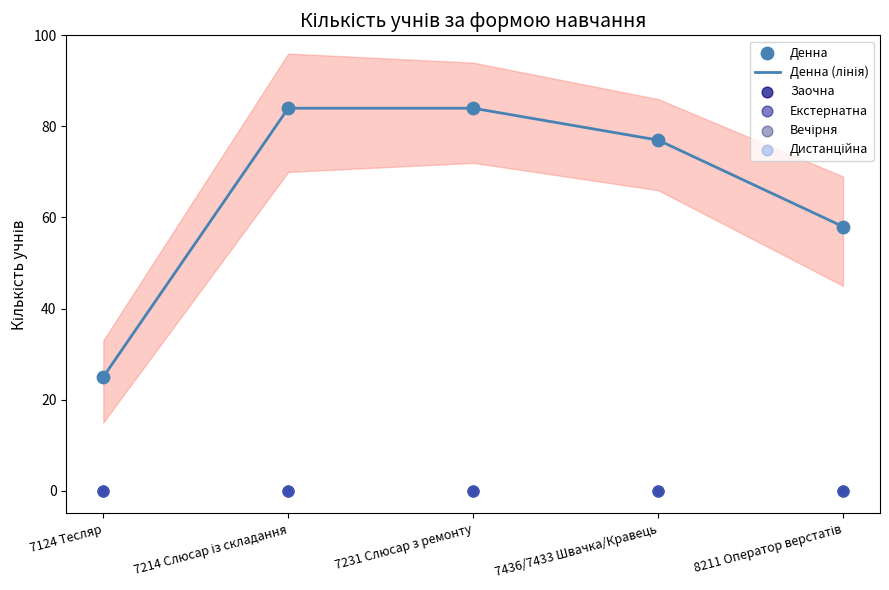

Which series contains the lowest Y value?

Заочна